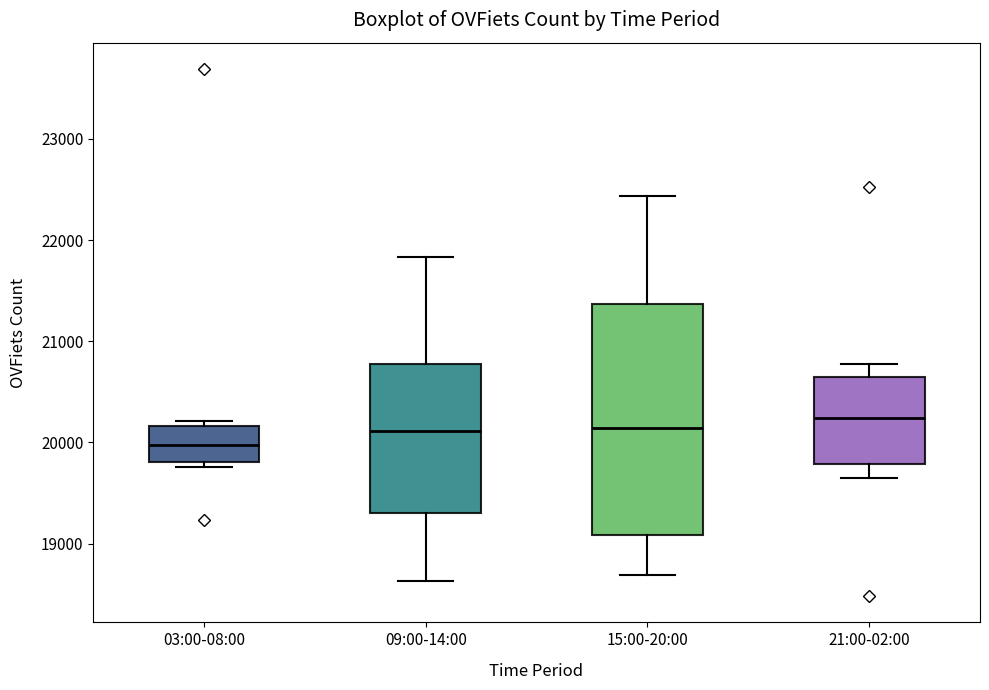

Reading left to right, transcribe this box plot: for each box, give where its median line is, the range the box spans, and where its two whiskers end, as read against the y-axis. The values are not printed on the chart, so give them approximately, as read against the axis.

03:00-08:00: median 20000, box 19800 to 20200, whiskers 19800 (just below the box's lower edge) to 20200 (just above the box's upper edge)
09:00-14:00: median 20100, box 19300 to 20800, whiskers 18600 to 21800
15:00-20:00: median 20100, box 19100 to 21400, whiskers 18700 to 22400
21:00-02:00: median 20200, box 19800 to 20600, whiskers 19600 to 20800